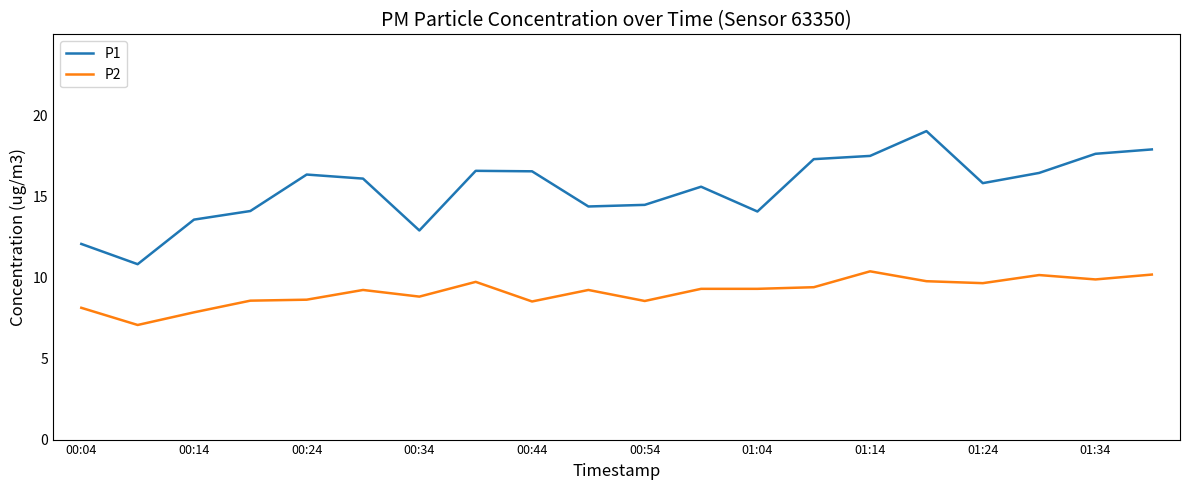

True or false: P1 and P2 intersect in this chart.

False